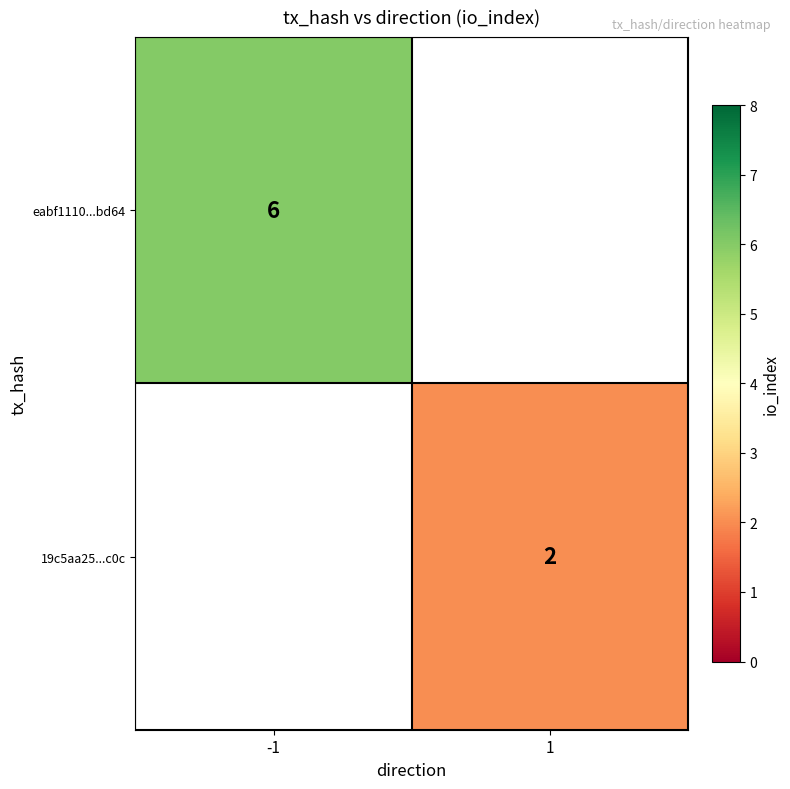

Is it true that eabf1110...bd64 equals 2 at -1?

False